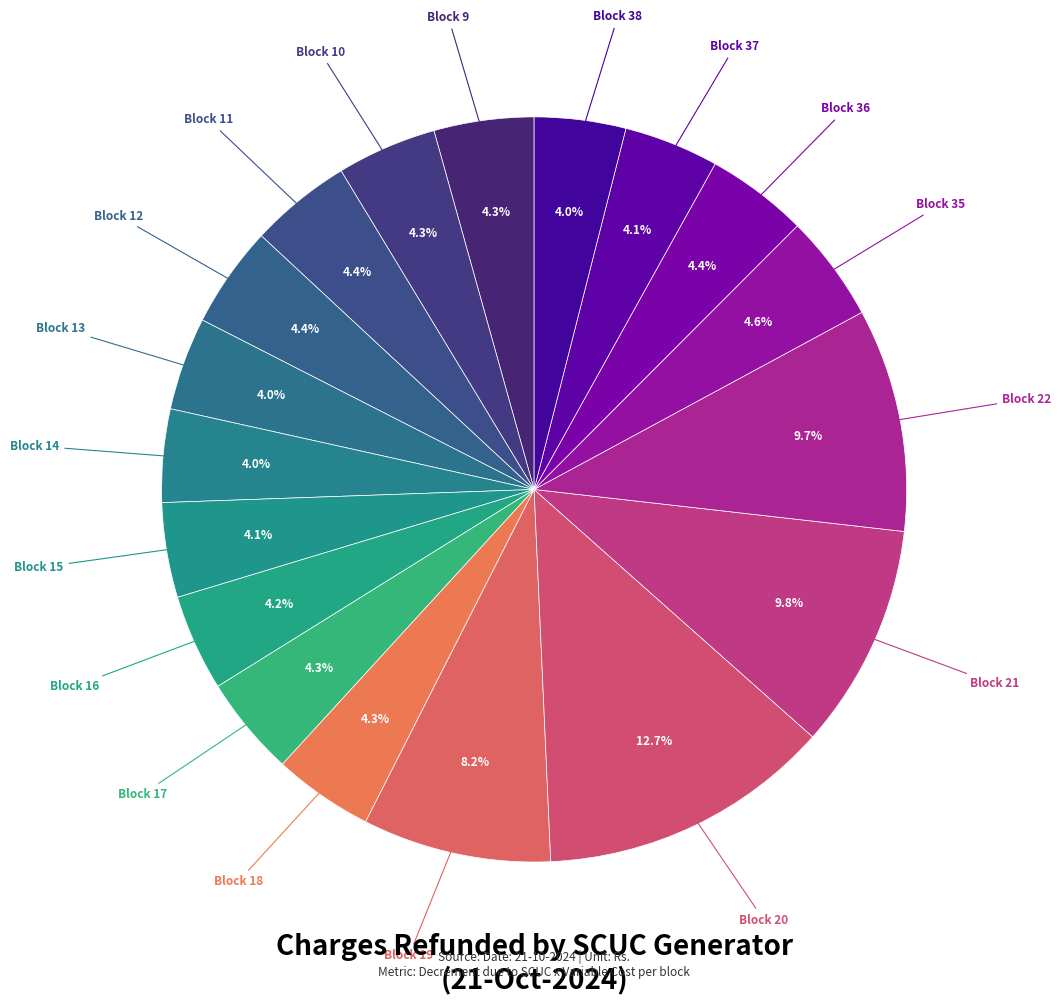

How many segments does this pie chart have?

18